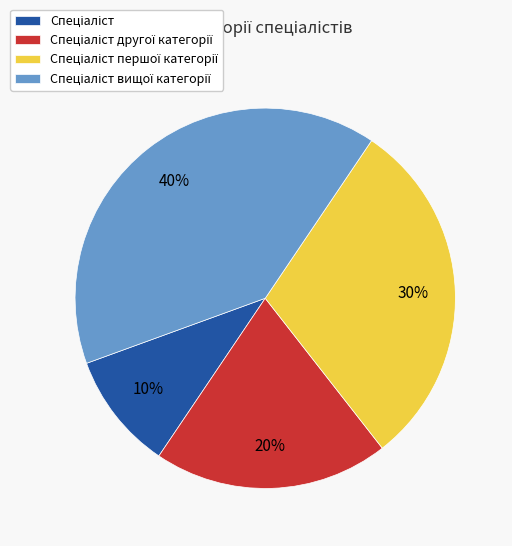

Does any single category account for the majority?

No